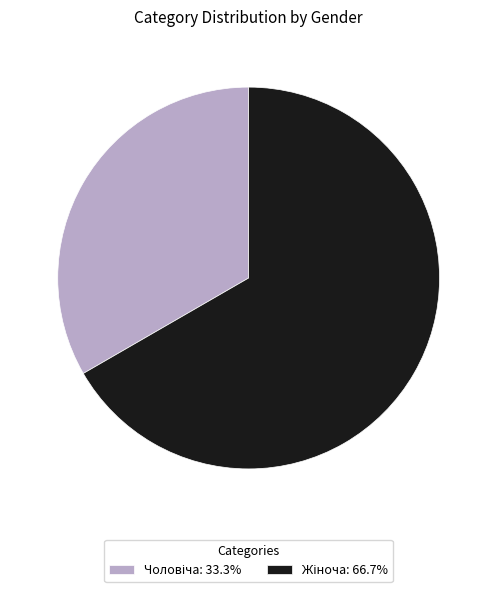

Which slice is the smallest?

Чоловіча